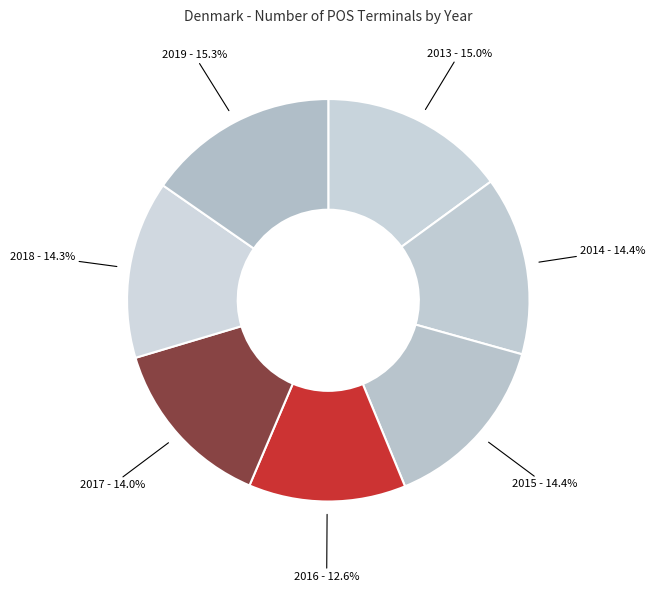

Approximately how many times larger is the value at 2014 compared to 2017?

1.0